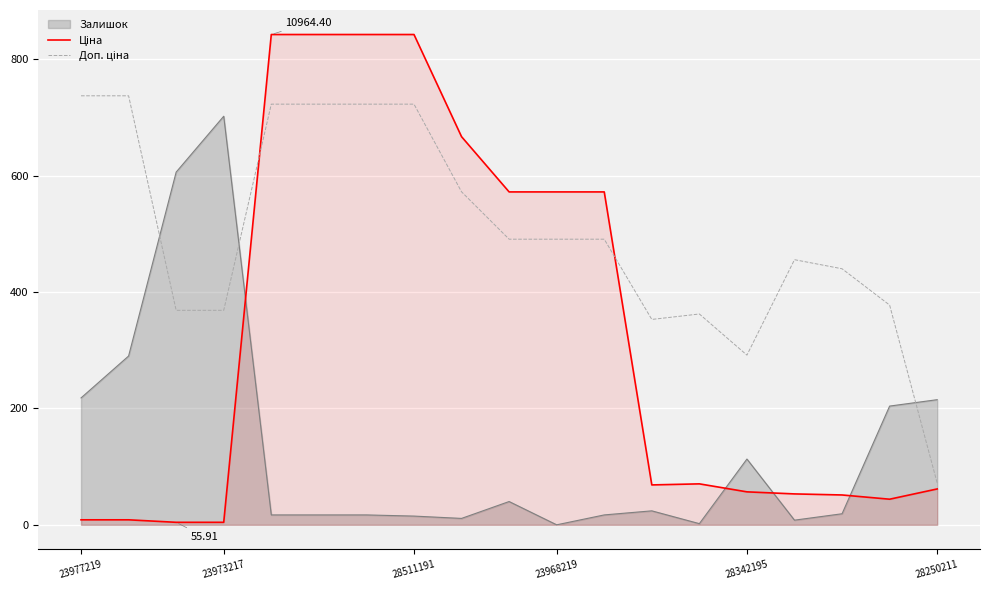

What is the sum of all Ціна values?

6183.7